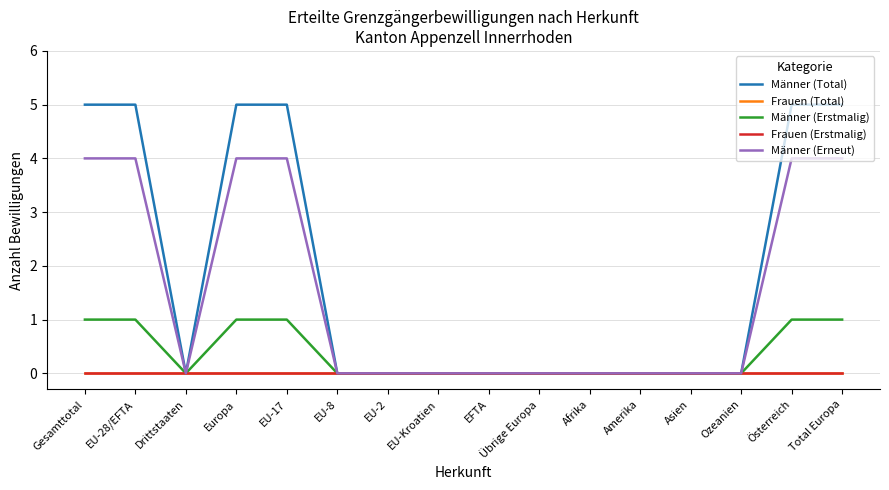

Is the value of Frauen (Total) at Asien greater than the value of Männer (Erneut) at EFTA?

No